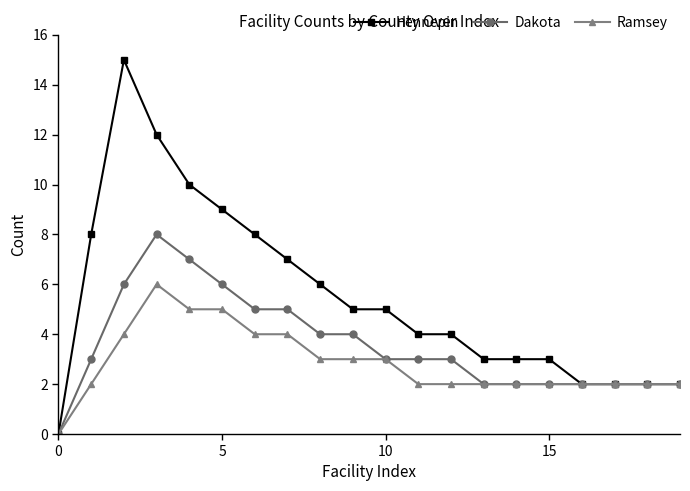

True or false: Ramsey has more than 0 points higher than both neighbors.

True